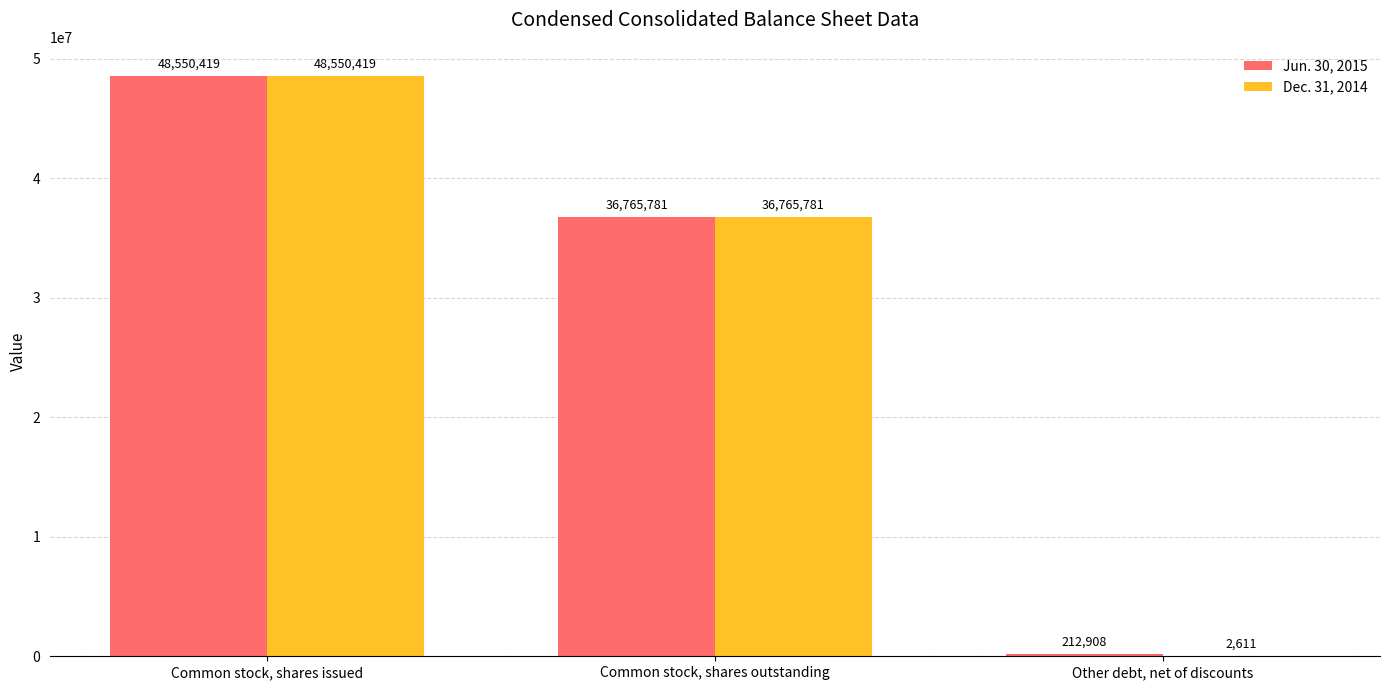

What is the maximum value shown in the chart?

48550419